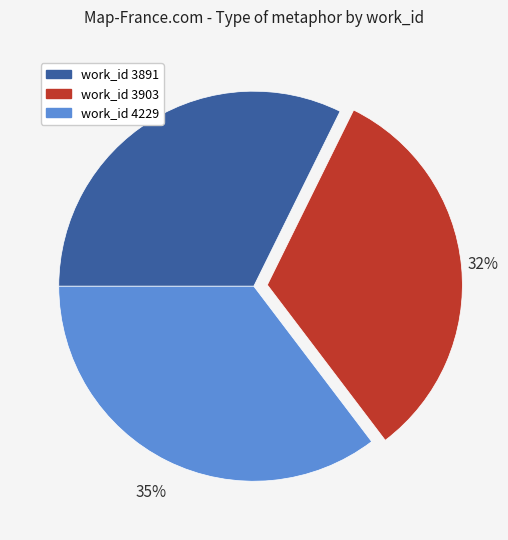

To the nearest percent, what is the average slice percentage?

33%